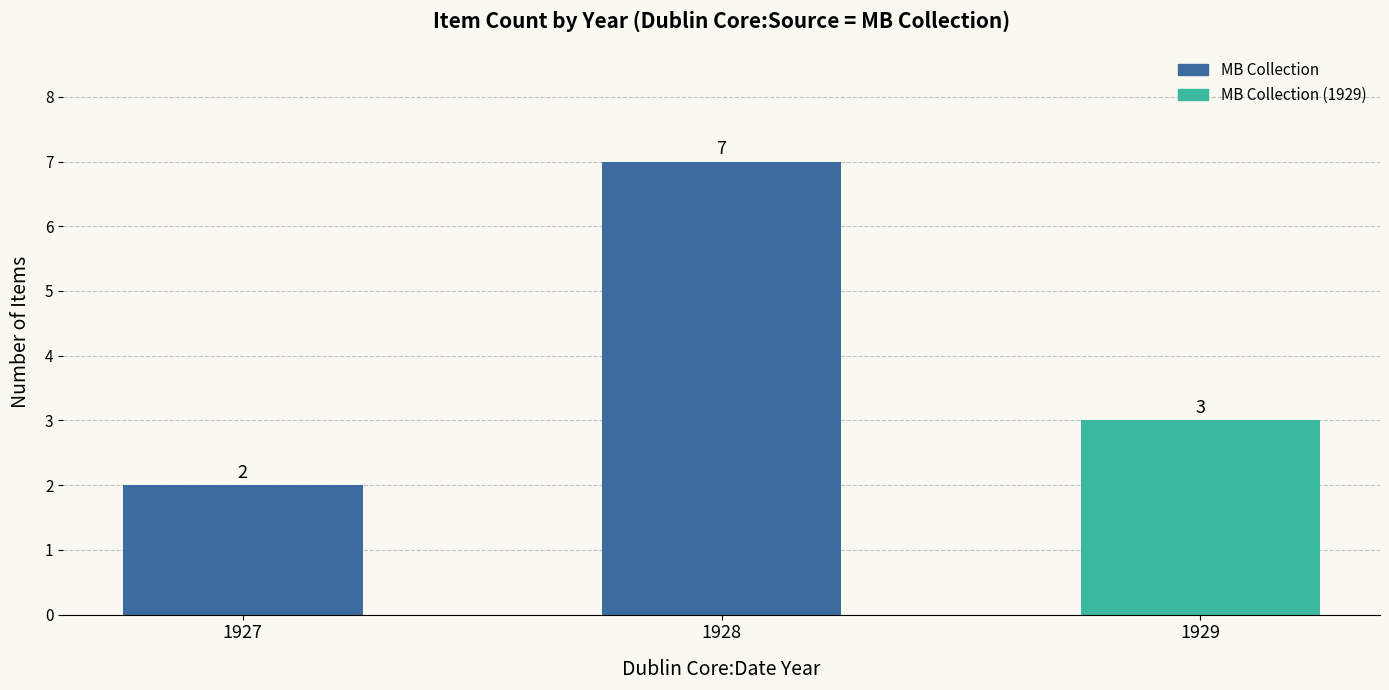

Reading left to right, list all the values displayed in this chart.

2	7	3